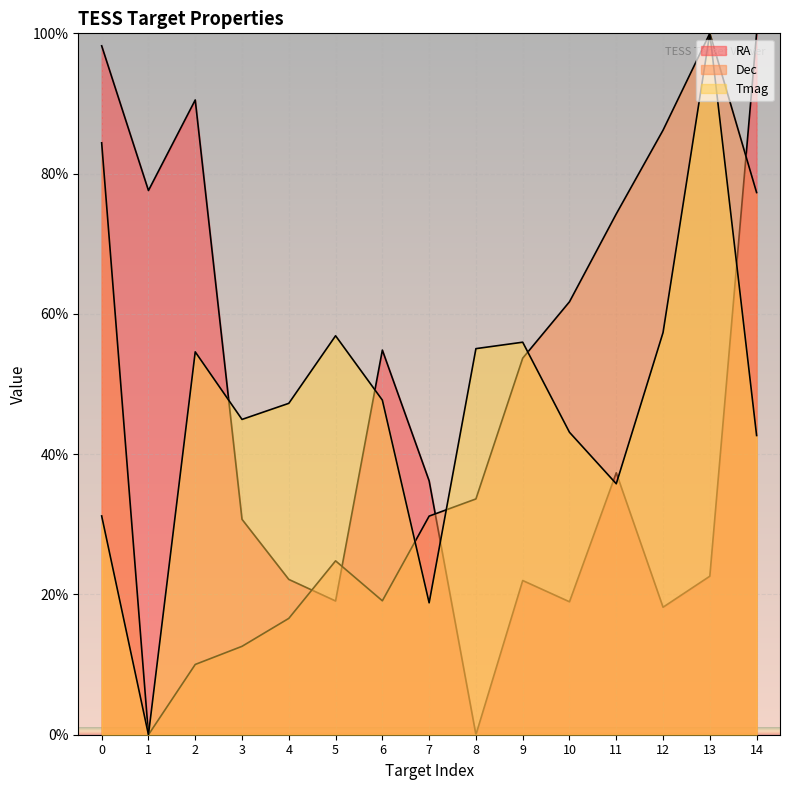

Reading right to left, list all the values displayed in this chart.

RA: 100.0	22.6	18.2	37.3	19.0	22.0	0.0	36.2	54.8	19.1	22.1	30.7	90.5	77.6	98.2
Dec: 77.3	100.0	86.2	74.3	61.7	53.7	33.6	31.2	19.1	24.8	16.6	12.6	10.0	0.0	84.4
Tmag: 42.7	100.0	57.3	35.8	43.1	56.0	55.0	18.8	47.7	56.9	47.2	45.0	54.6	0.0	31.2